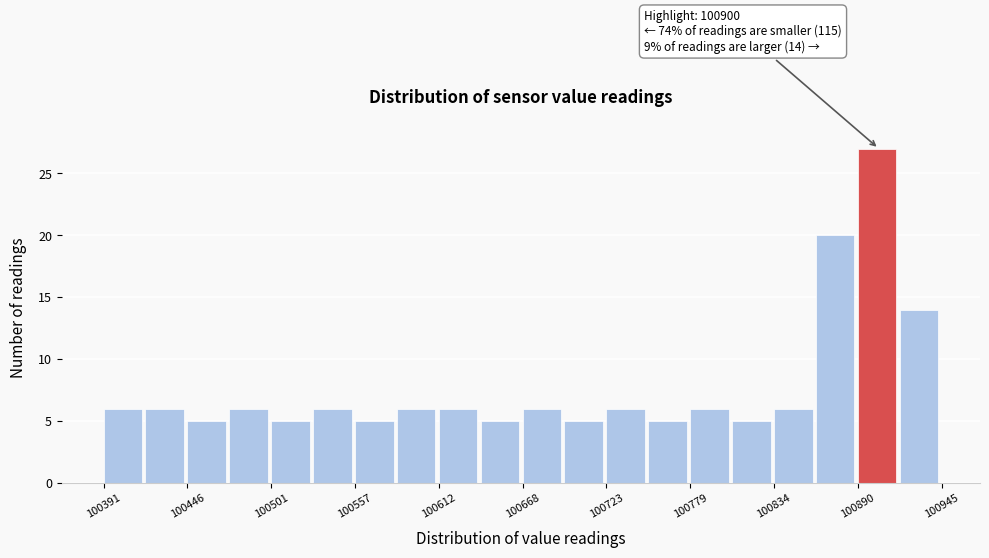

Read against the x-axis, roughly where is the centre of the tallest bar?

100900